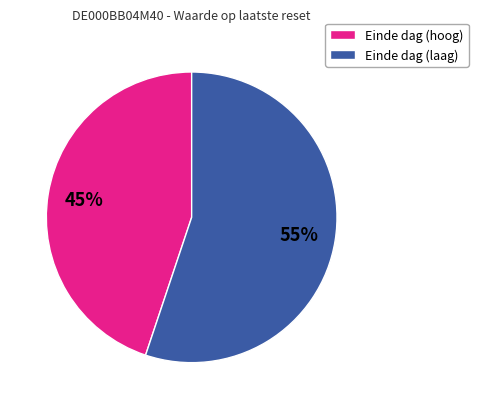

Is Einde dag (laag) the majority of the pie?

Yes